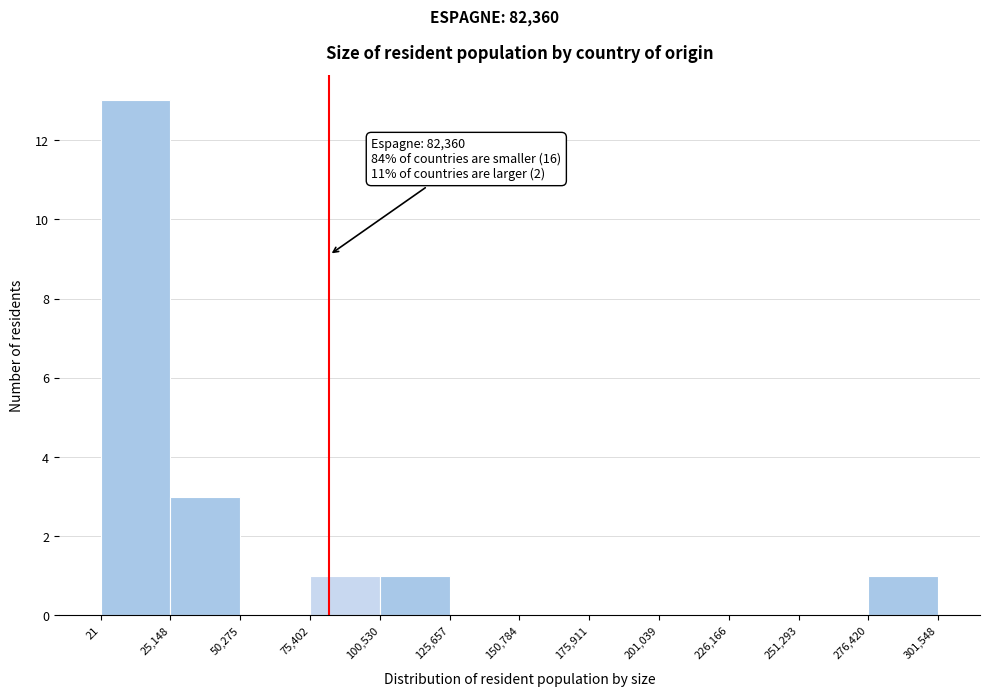

Which range on the x-axis has the tallest bar?

21 to 25,148